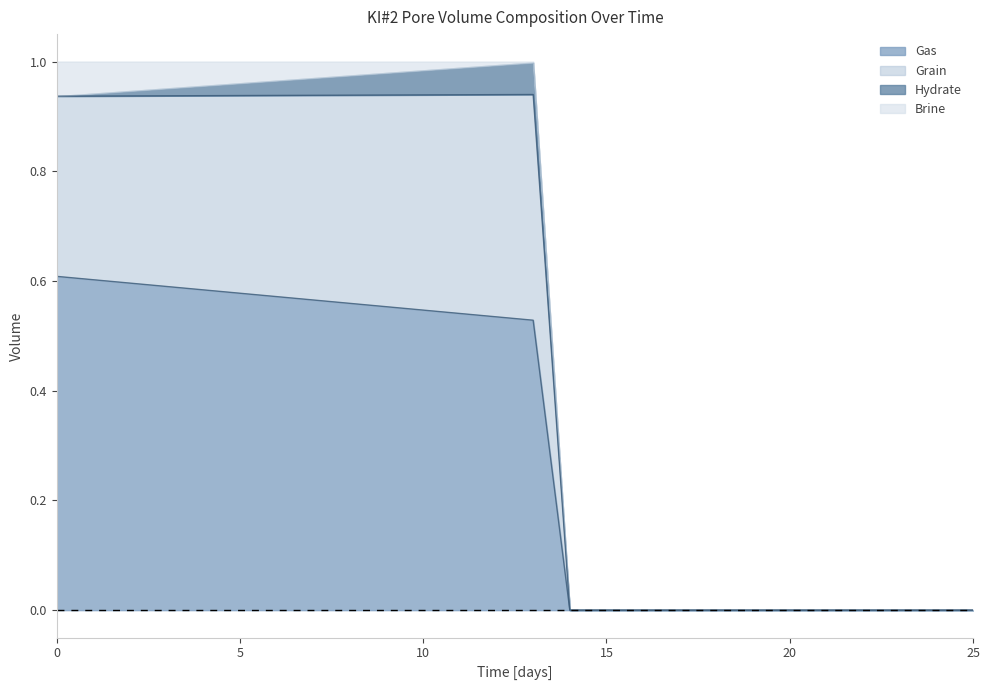

Which series changed the most between 15 and 17?

Gas